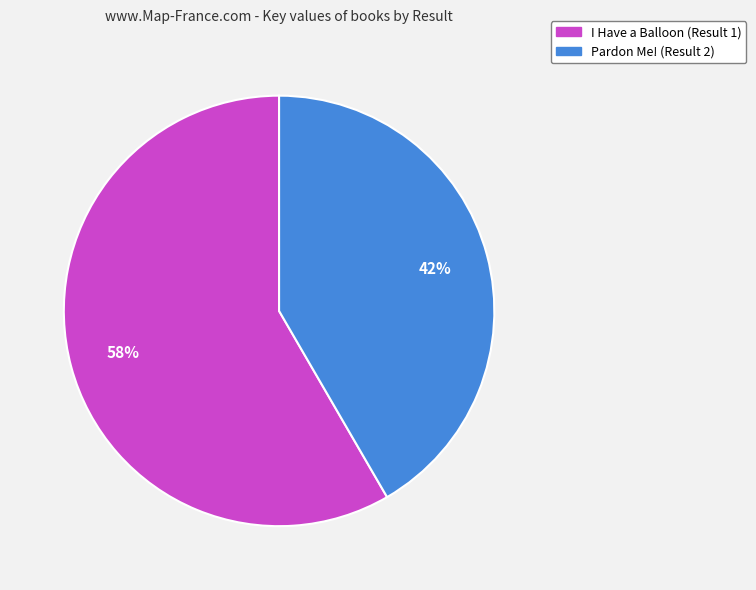

To the nearest percent, what portion does Pardon Me! (Result 2) represent?

42%